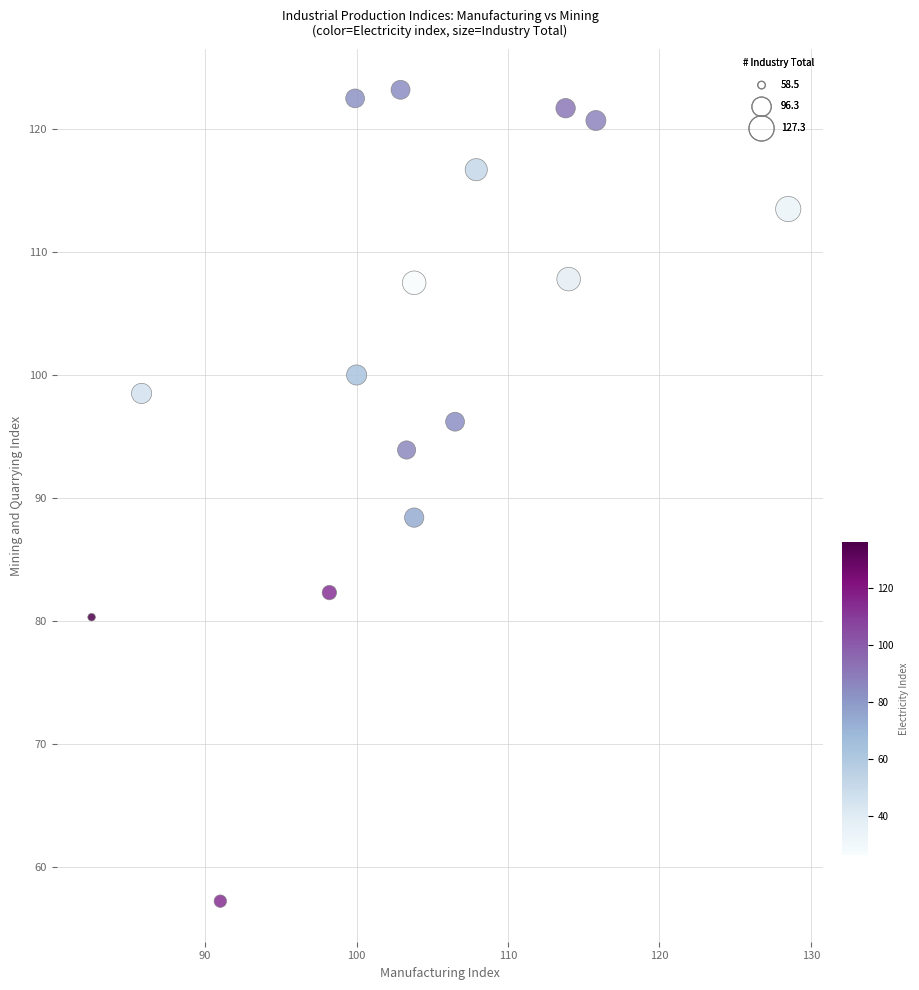

What is the range of X values (max minus min)?

46.0